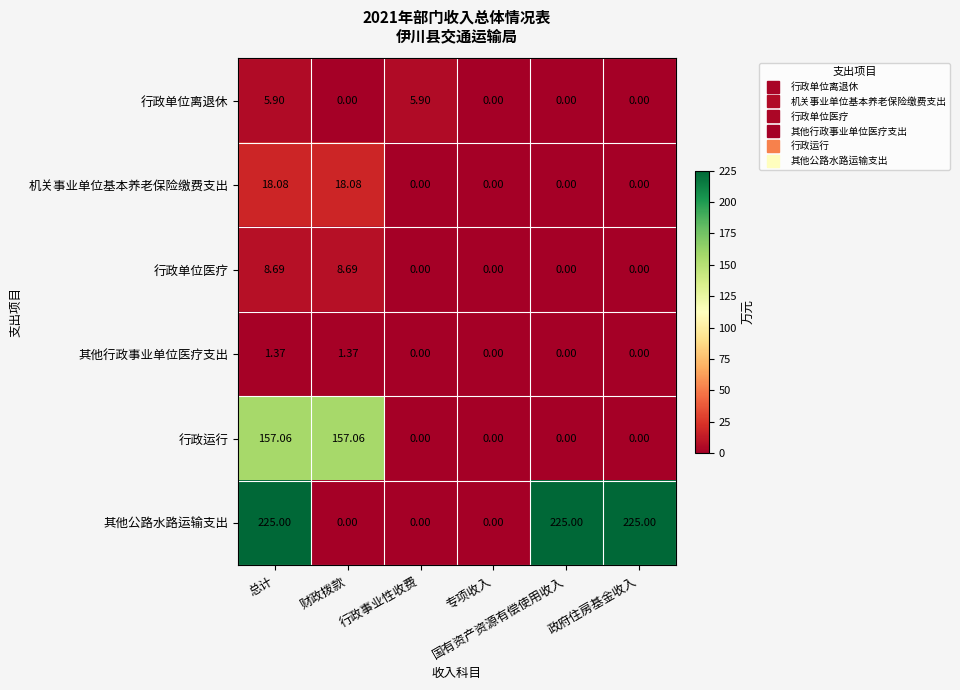

Which series has the largest total across all categories?

其他公路水路运输支出